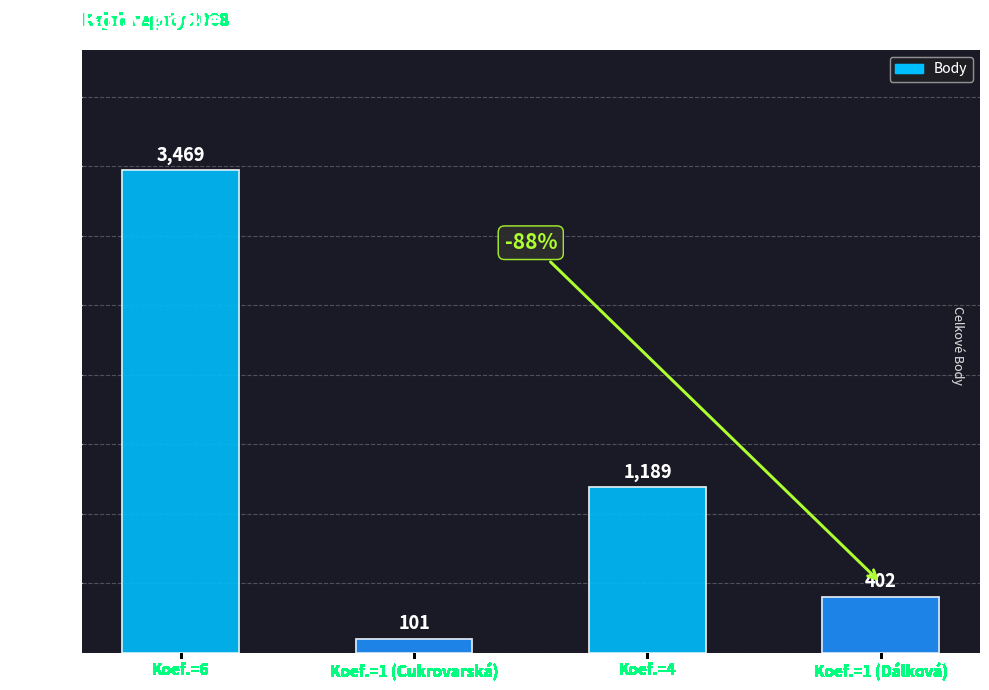

Reading right to left, extract all data points from this chart.

402	1189	101	3469